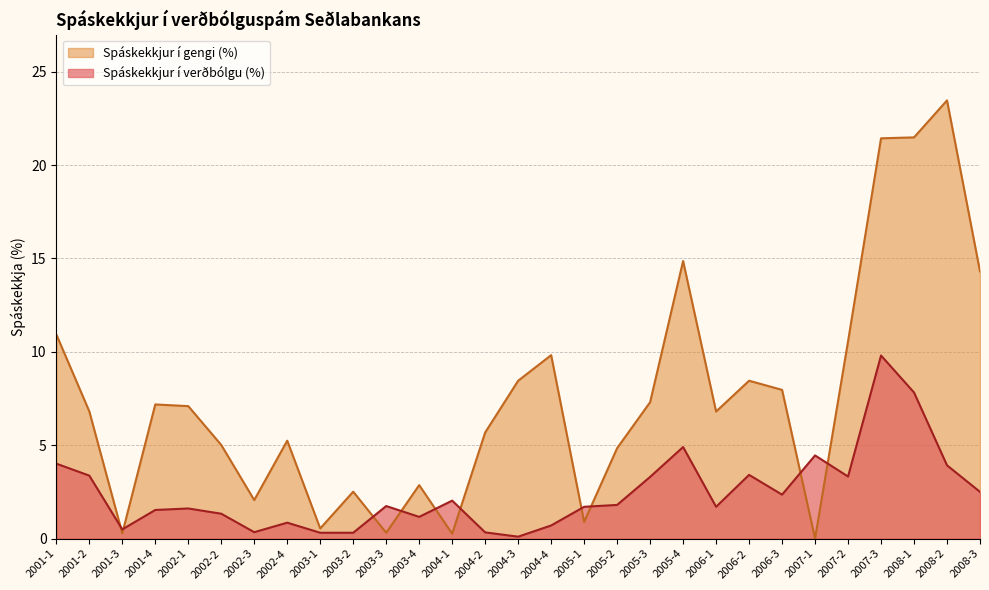

What is the spread (max minus min) of values at 2002-3?

1.7